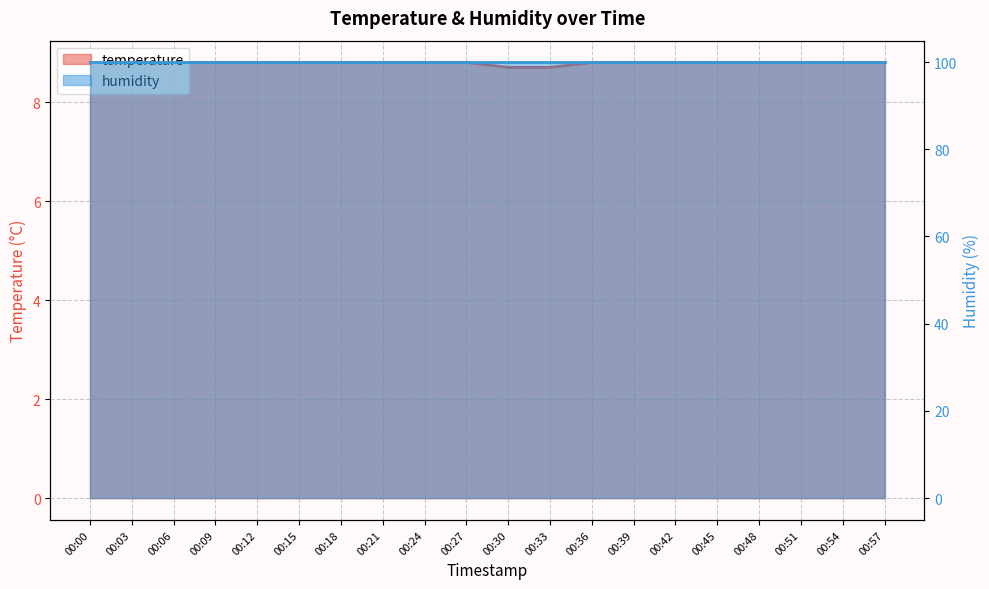

What is the change in value from 00:33 to 00:57?

+0.1